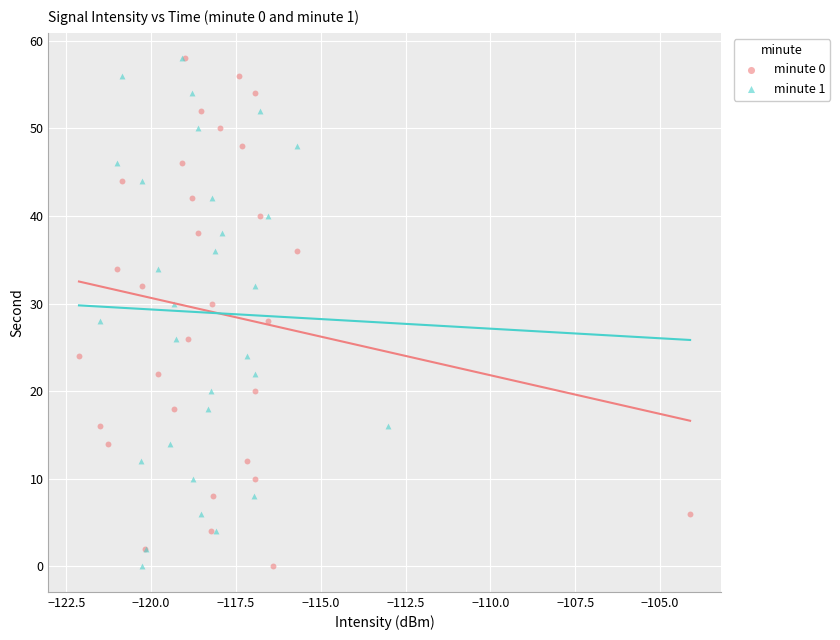

What are all the series names shown in the legend?

minute 0, minute 1